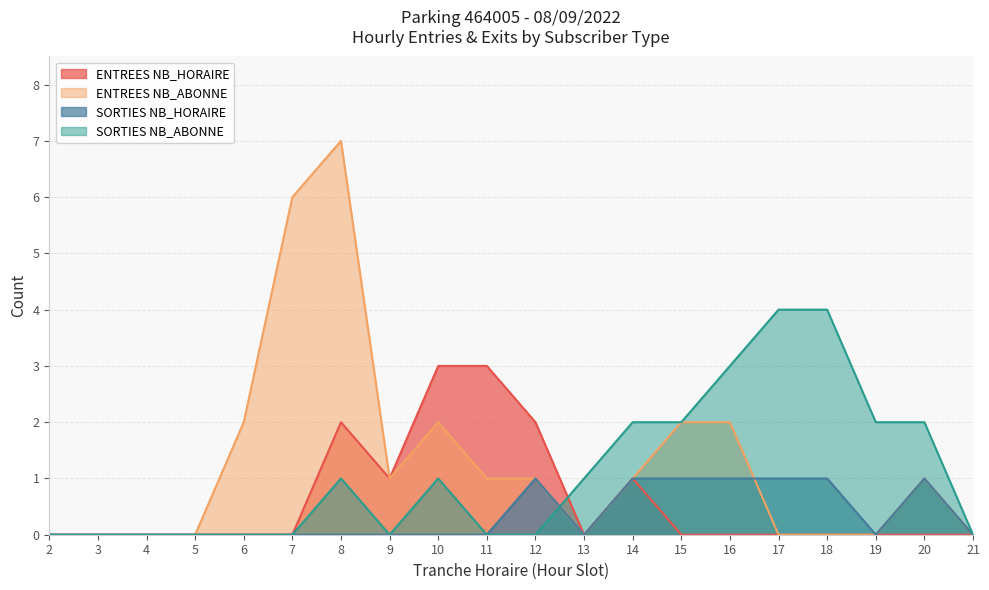

The SORTIES NB_ABONNE series shows 0 at 6. True or false?

True